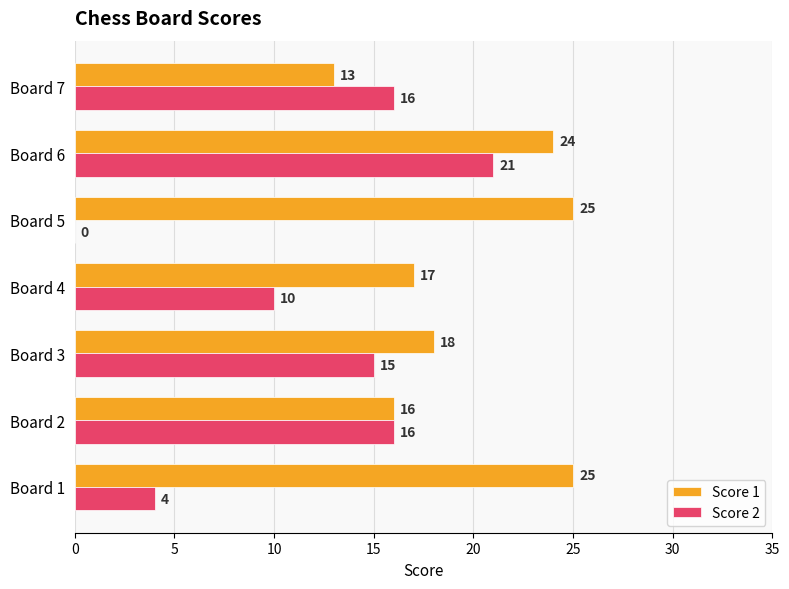

Between Board 3 and Board 7, which series saw the biggest shift?

Score 1